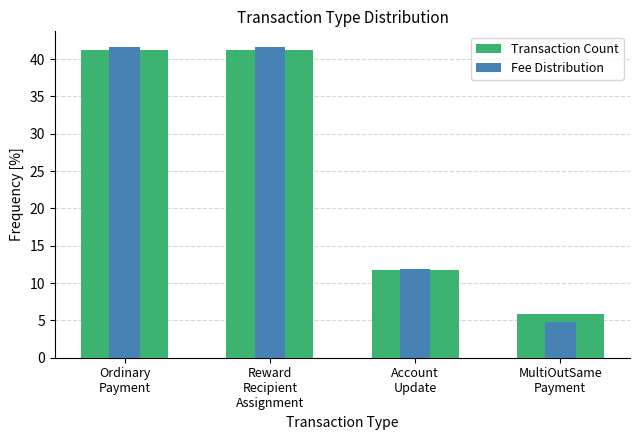

What is the total value across all series at Reward
Recipient
Assignment?

82.8